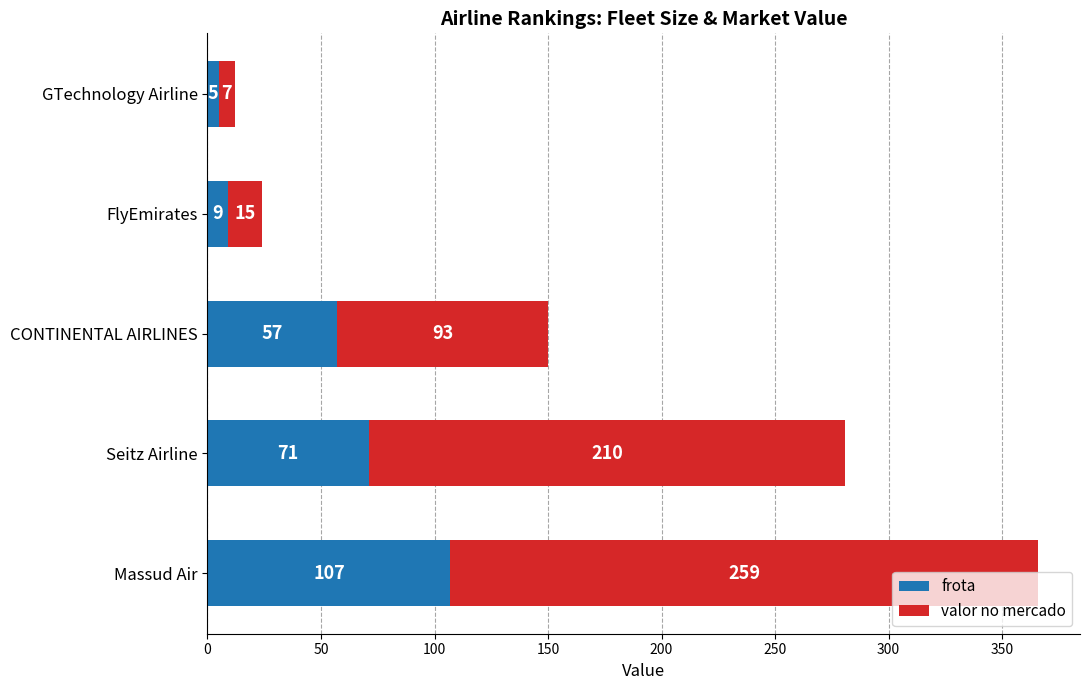

At which category is the sum across all series the highest?

Massud Air